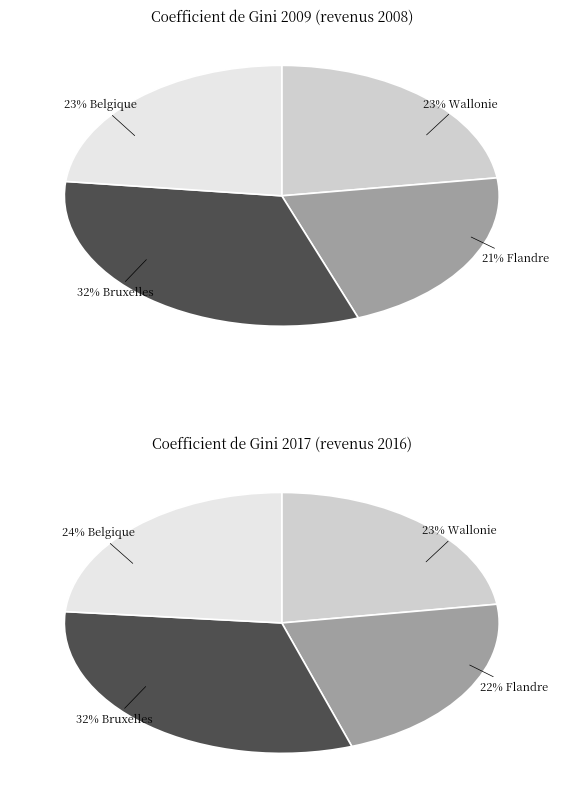

To the nearest percent, what is the difference between the values_2017 and 3 slice percentages?

2%